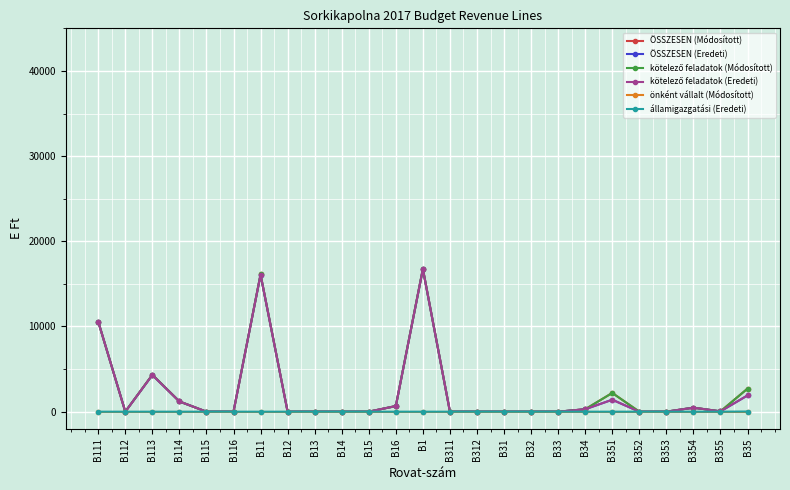

Does the chart have visible grid lines?

Yes